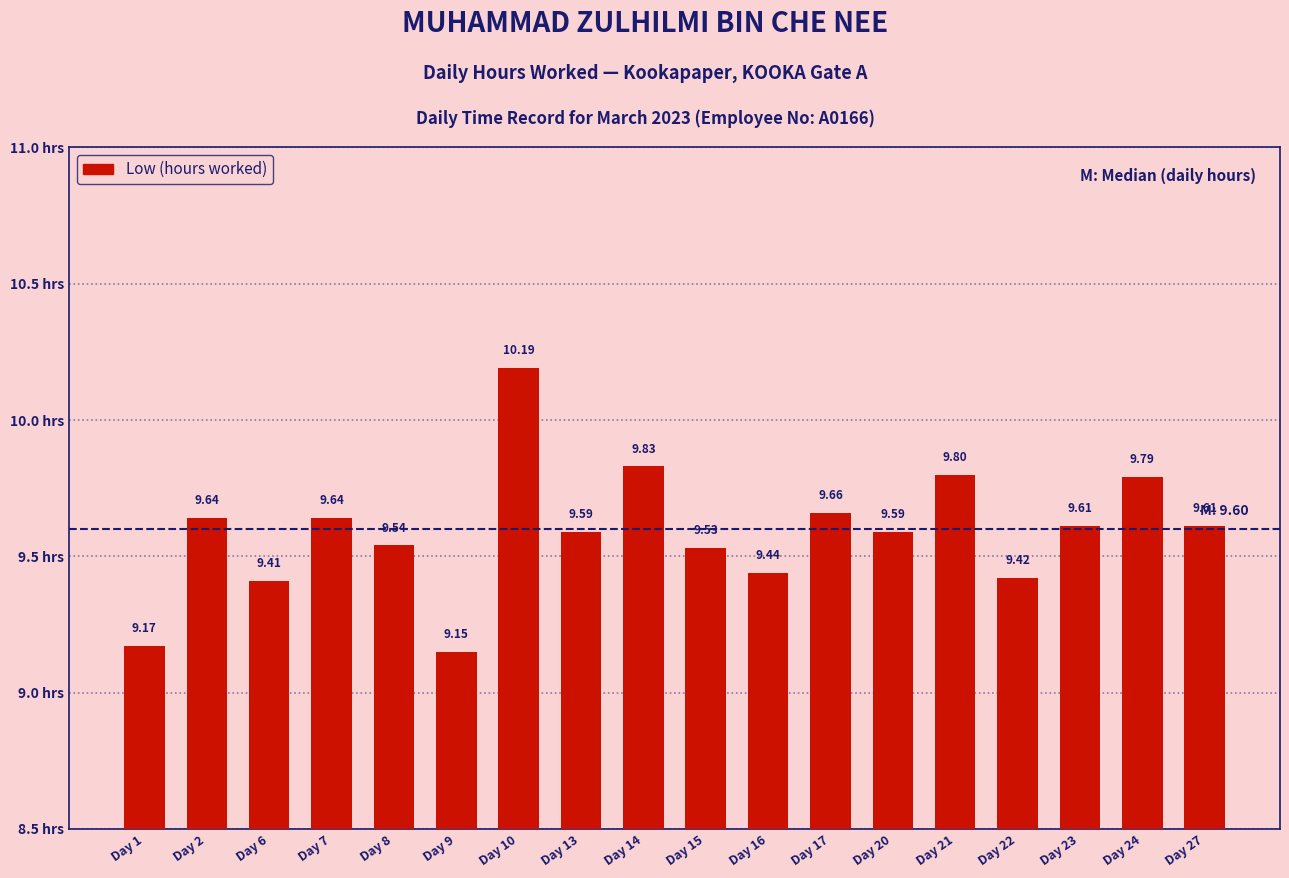

What is the value of the 9th bar from the left?

9.8